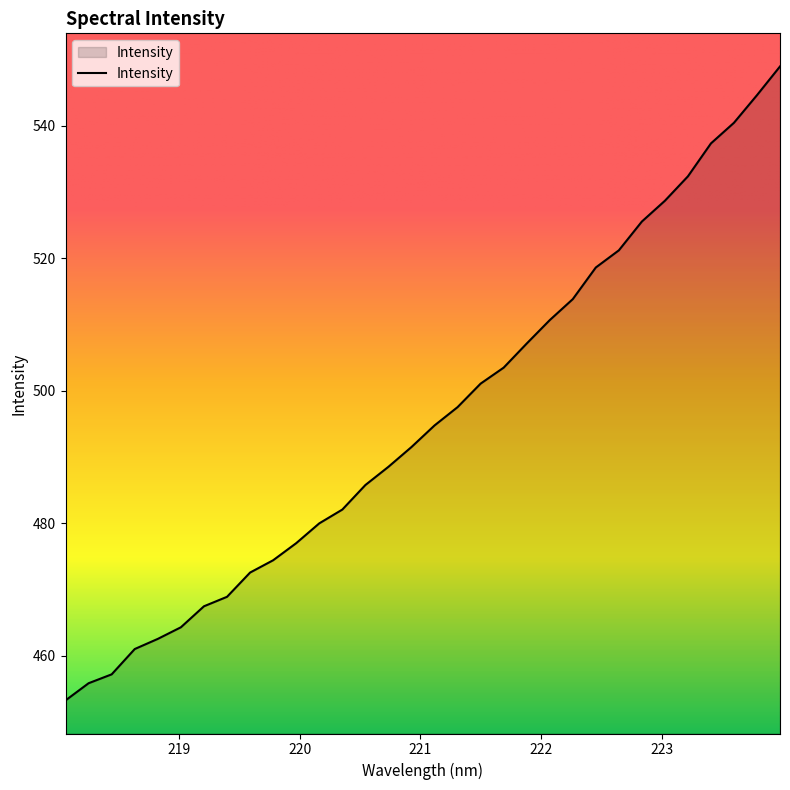

How many lines are shown in the chart?

1